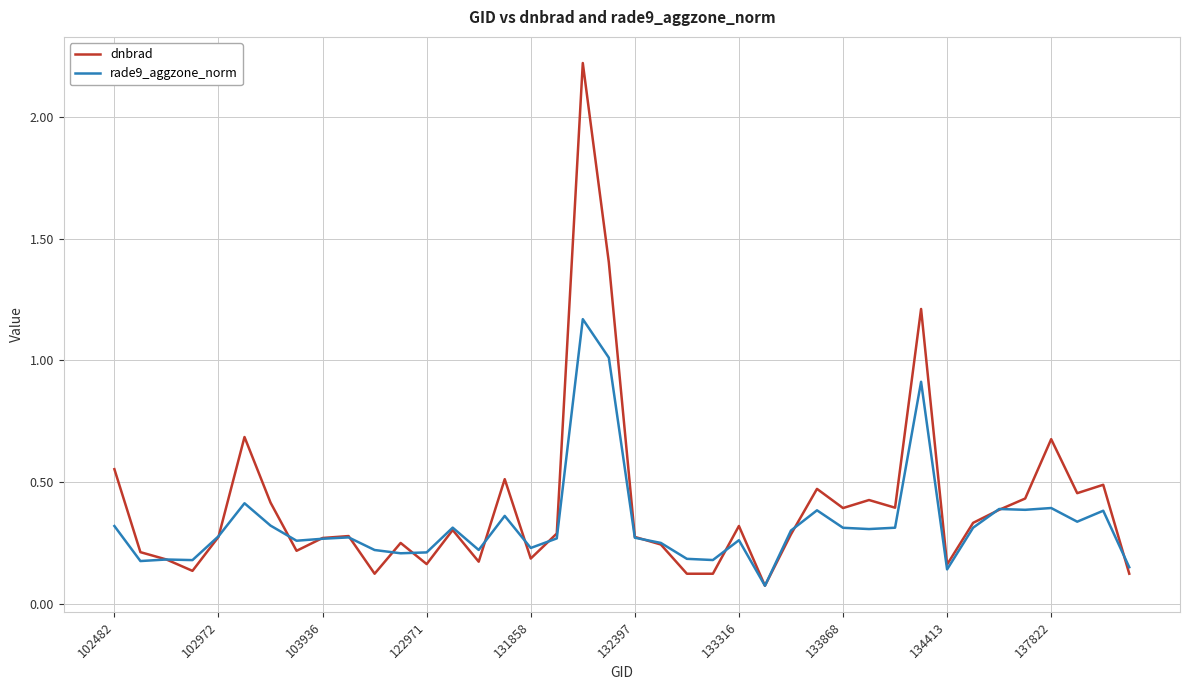

Which series ends up on top after the final intersection of dnbrad and rade9_aggzone_norm?

rade9_aggzone_norm